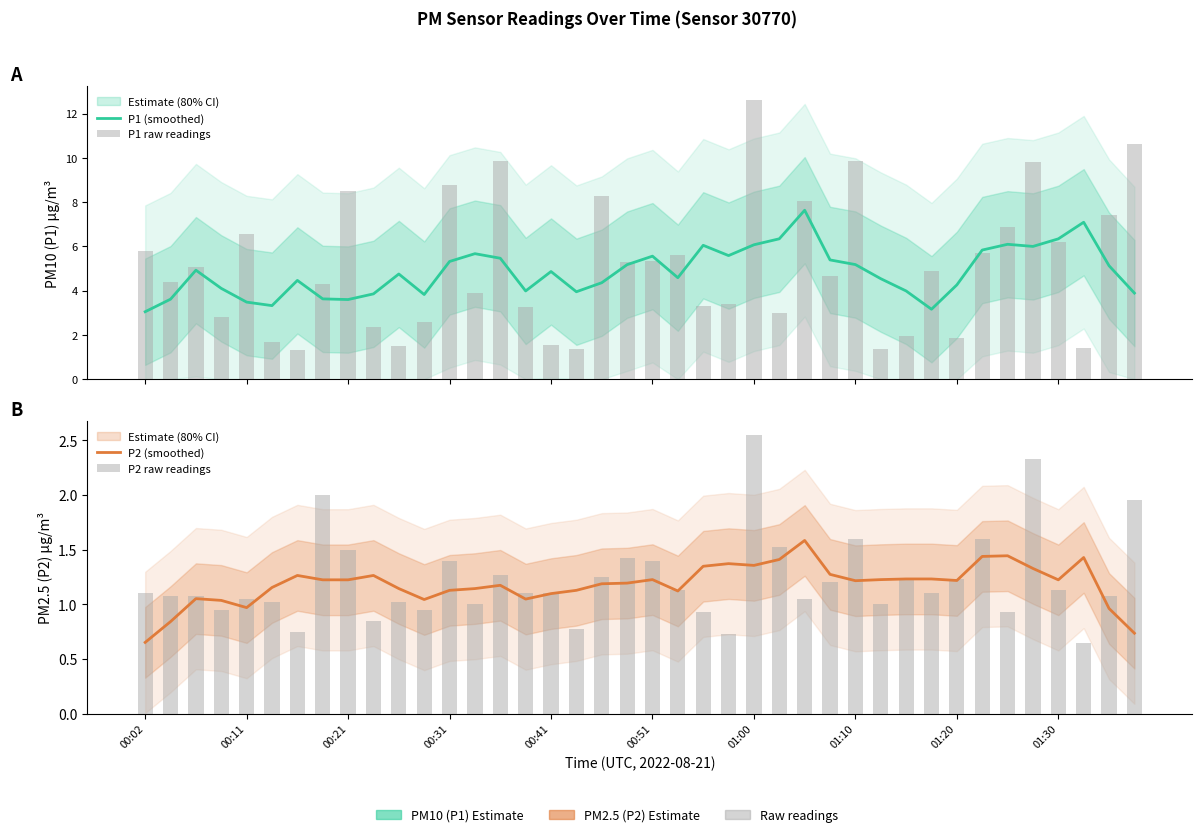

Which series has the largest total across all categories?

P1 raw readings